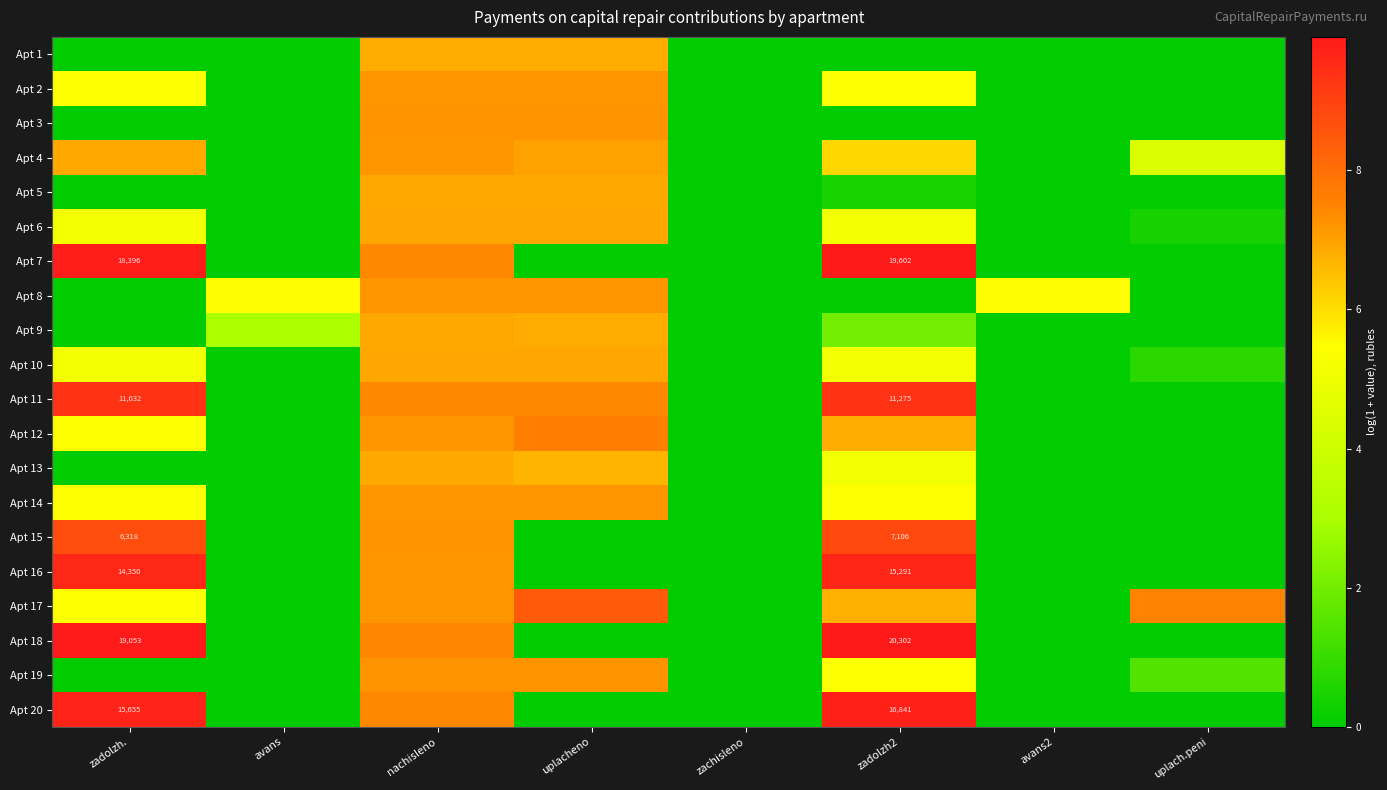

Is it true that Apt 19 equals 7.2 at uplacheno?

True